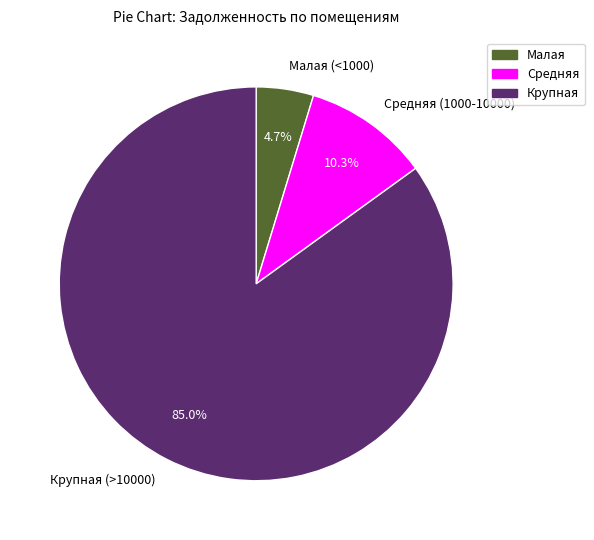

Is there a majority slice in this chart?

Yes